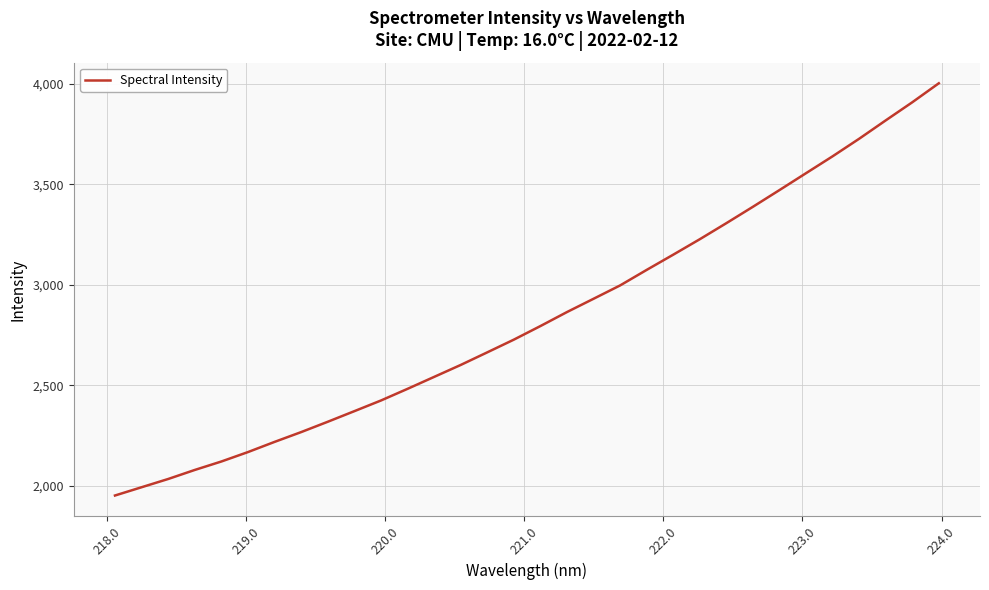

What is the difference between the maximum and minimum values?

2052.6